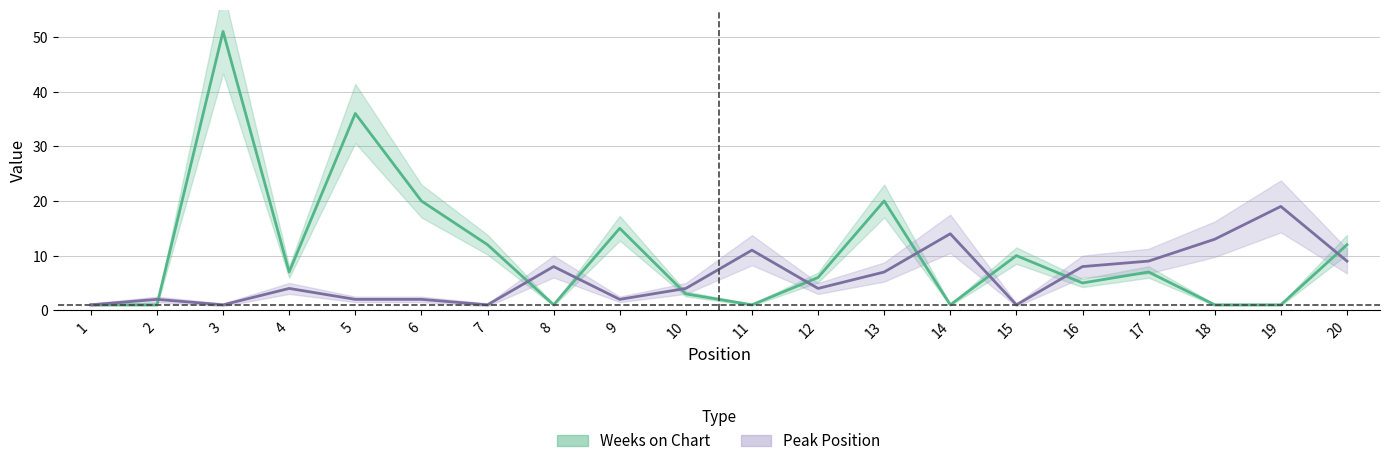

Reading left to right, what are all the values shown in this chart?

Weeks on Chart: 1	1	51	7	36	20	12	1	15	3	1	6	20	1	10	5	7	1	1	12
Peak Position: 1	2	1	4	2	2	1	8	2	4	11	4	7	14	1	8	9	13	19	9